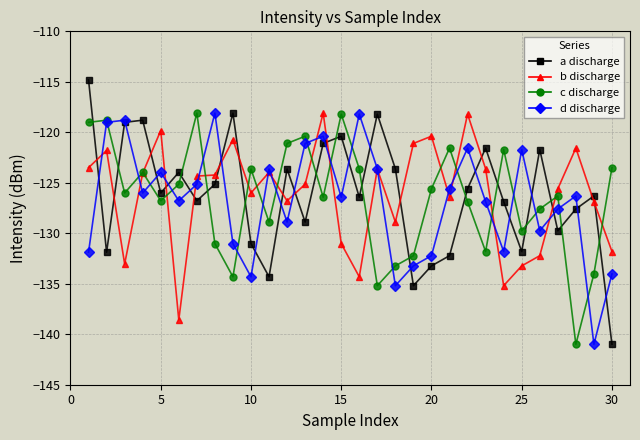

What is the smallest value displayed?

-141.0